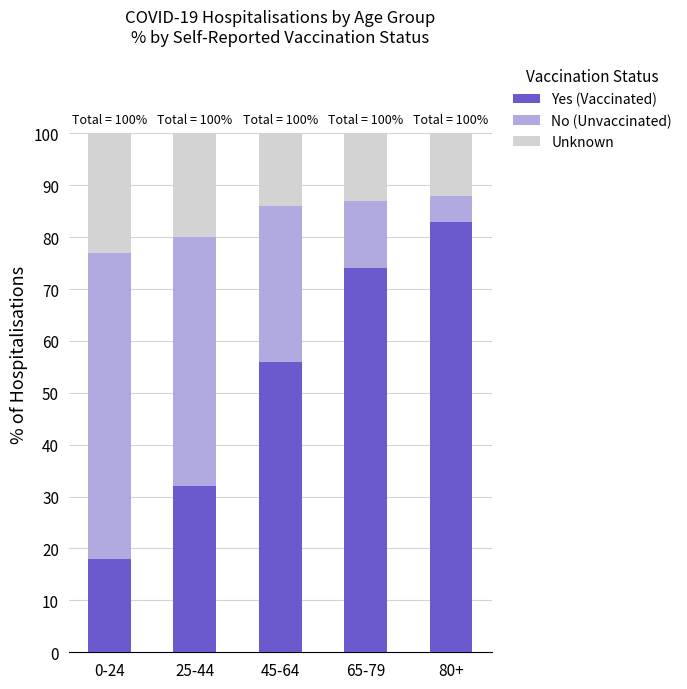

Count the number of categories in the chart.

5